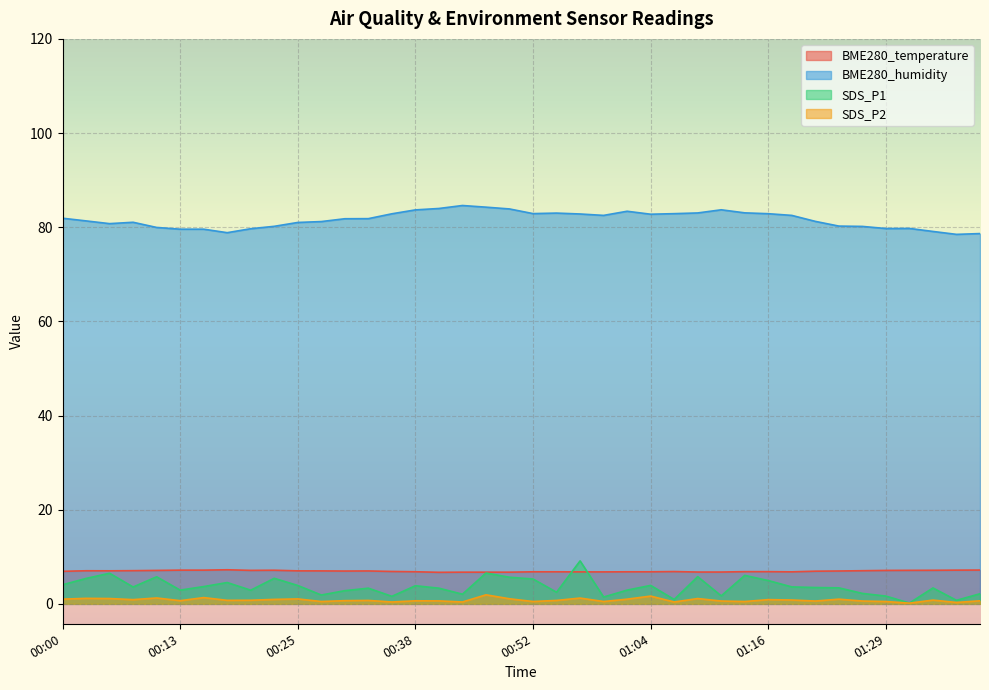

Which series has the widest spread of values?

SDS_P1